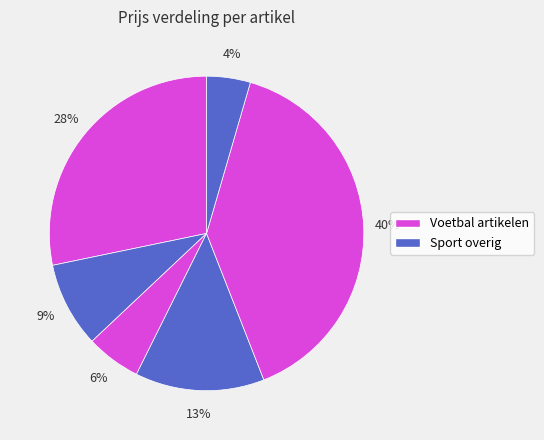

Count the number of slices in the pie.

6